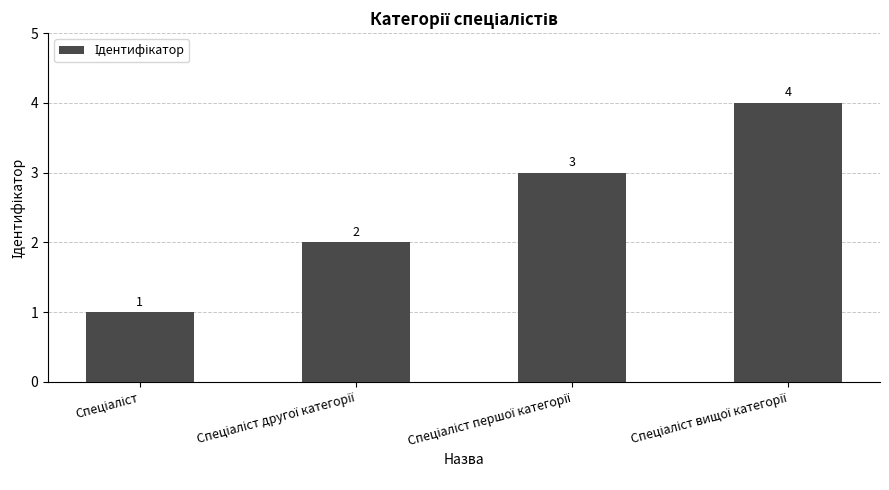

Count the values in the range 2 to 4.

3